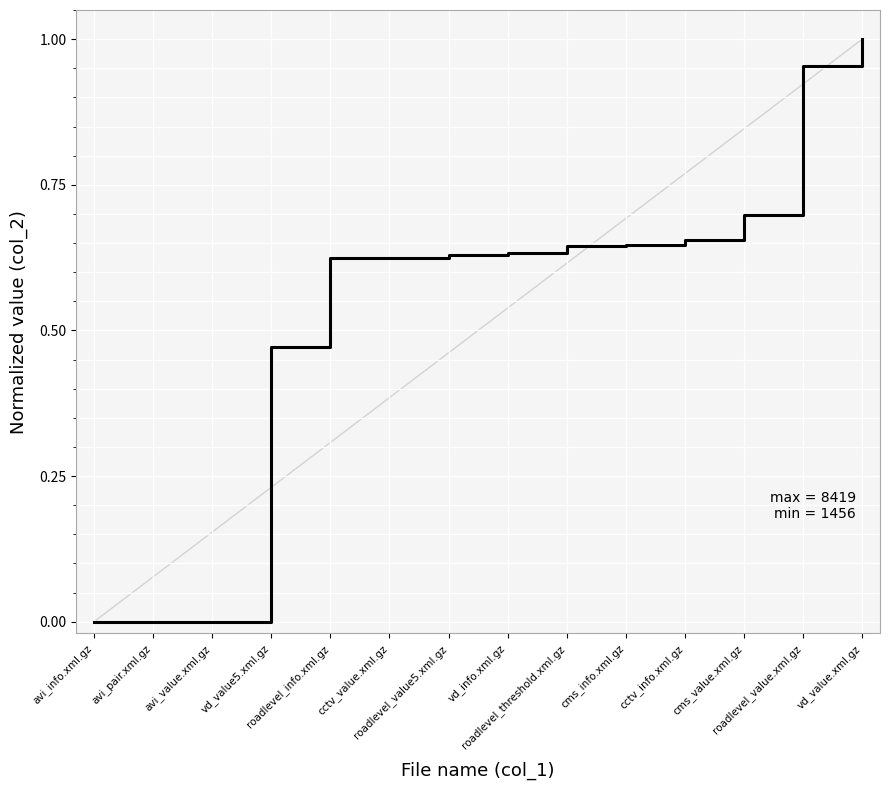

List the labels in order of value, smallest first.

avi_info.xml.gz, avi_pair.xml.gz, avi_value.xml.gz, vd_value5.xml.gz, roadlevel_info.xml.gz, cctv_value.xml.gz, roadlevel_value5.xml.gz, vd_info.xml.gz, roadlevel_threshold.xml.gz, cms_info.xml.gz, cctv_info.xml.gz, cms_value.xml.gz, roadlevel_value.xml.gz, vd_value.xml.gz